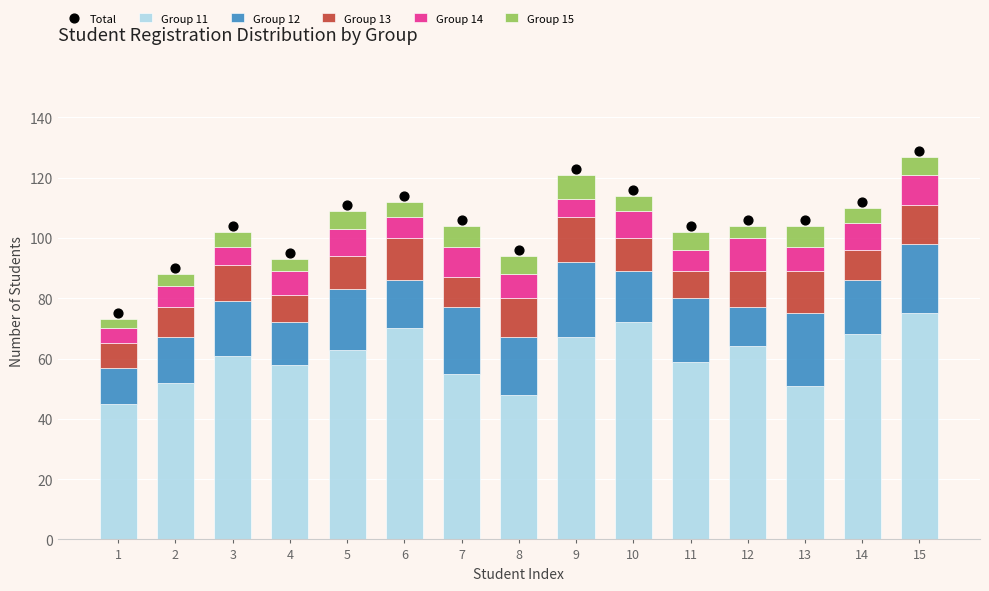

Is the value of Group 12 at 2 greater than the value of Total at 2?

No